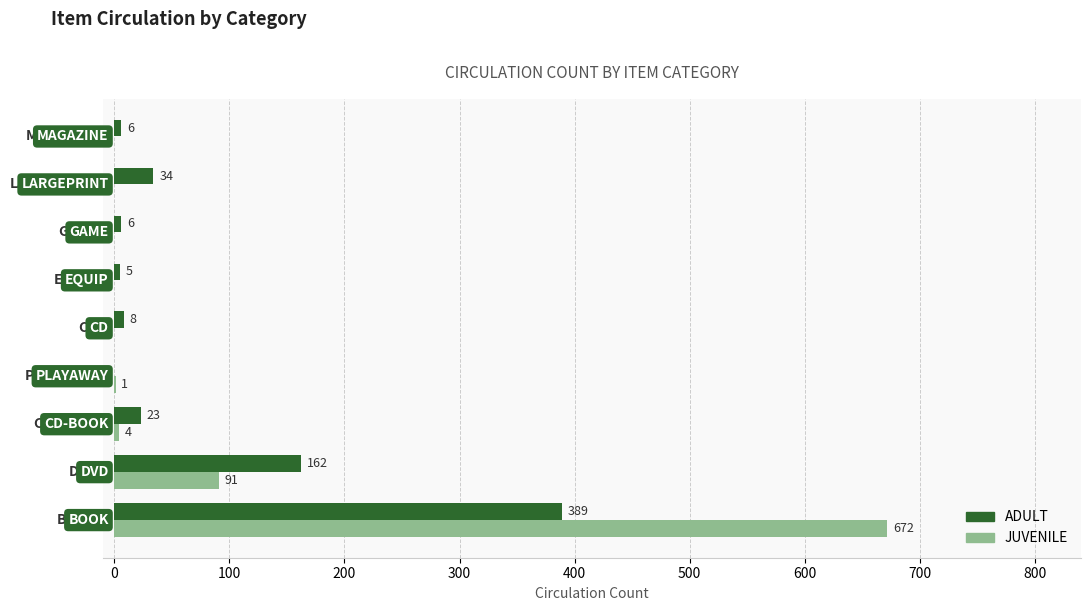

What is the greatest value displayed?

672